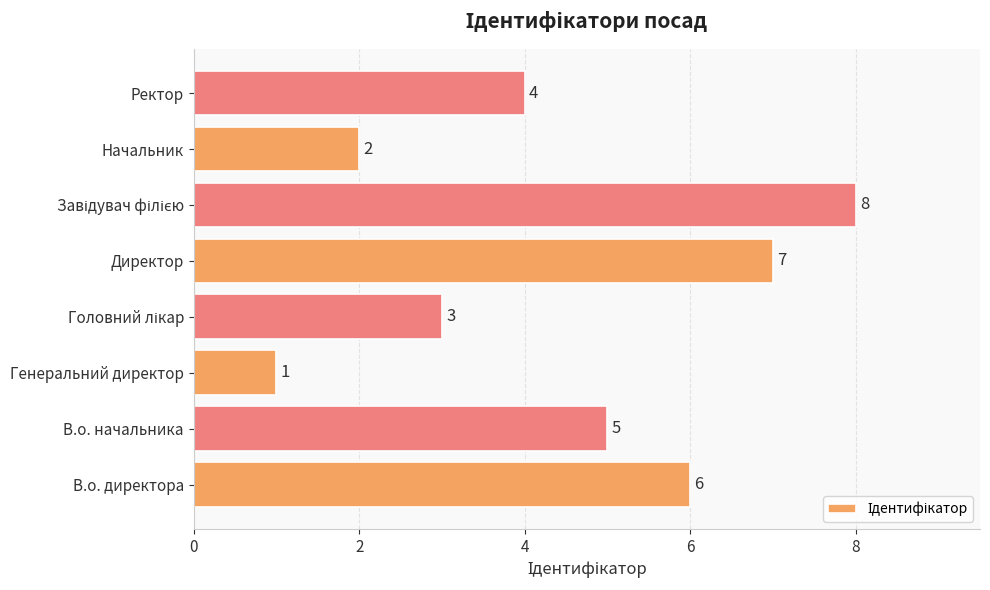

Reading top to bottom, transcribe all the data shown in this chart.

4	2	8	7	3	1	5	6